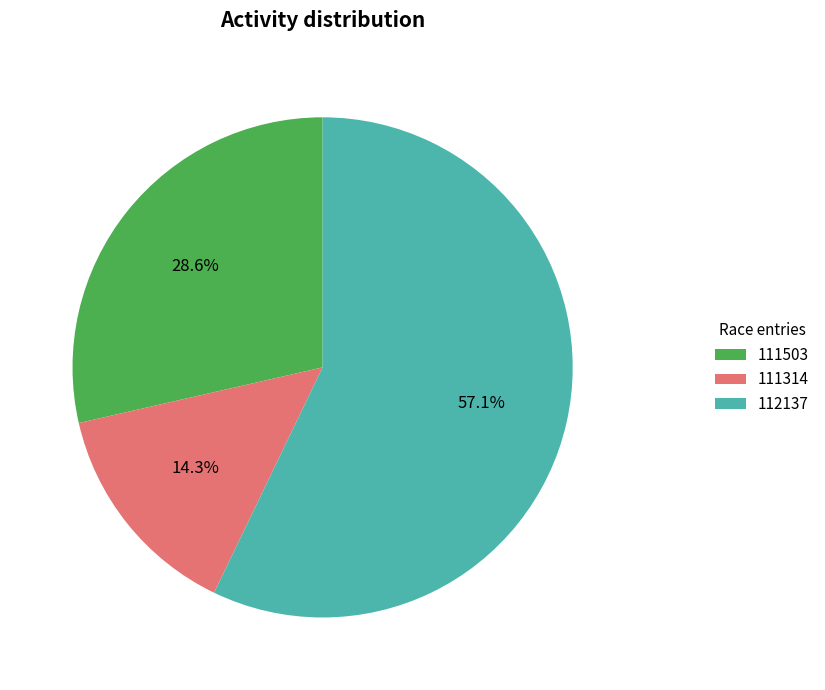

To the nearest percent, what percentage of the pie is 112137?

57%